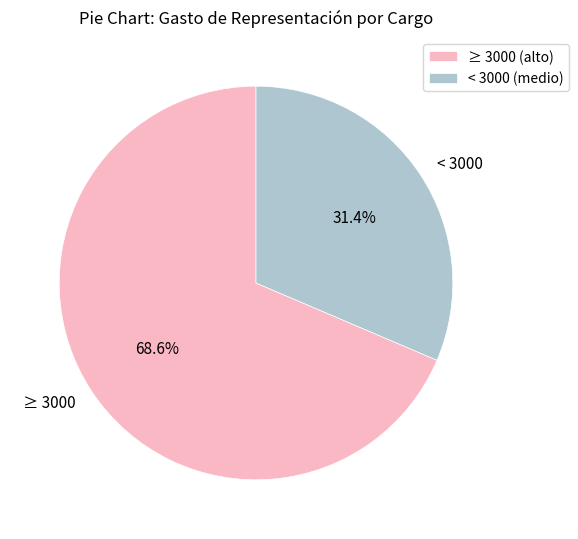

Which has a higher value, < 3000 or ≥ 3000?

≥ 3000